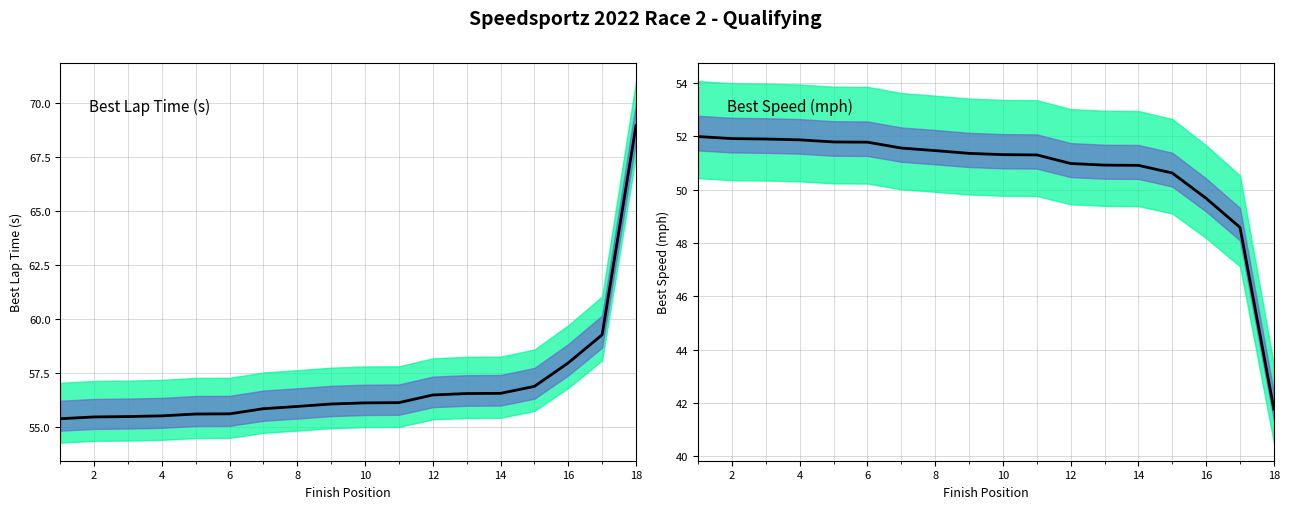

True or false: Best Lap Time (s) and Best Speed (mph) cross at least once.

False